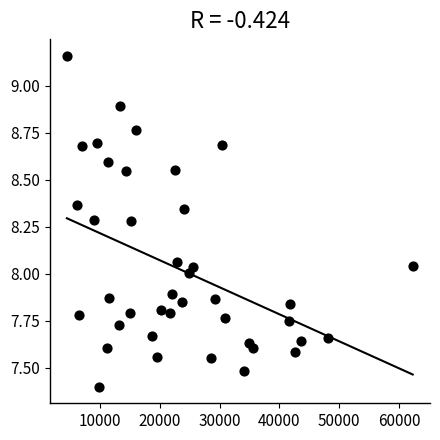

What is the range of X values (max minus min)?

57904.8